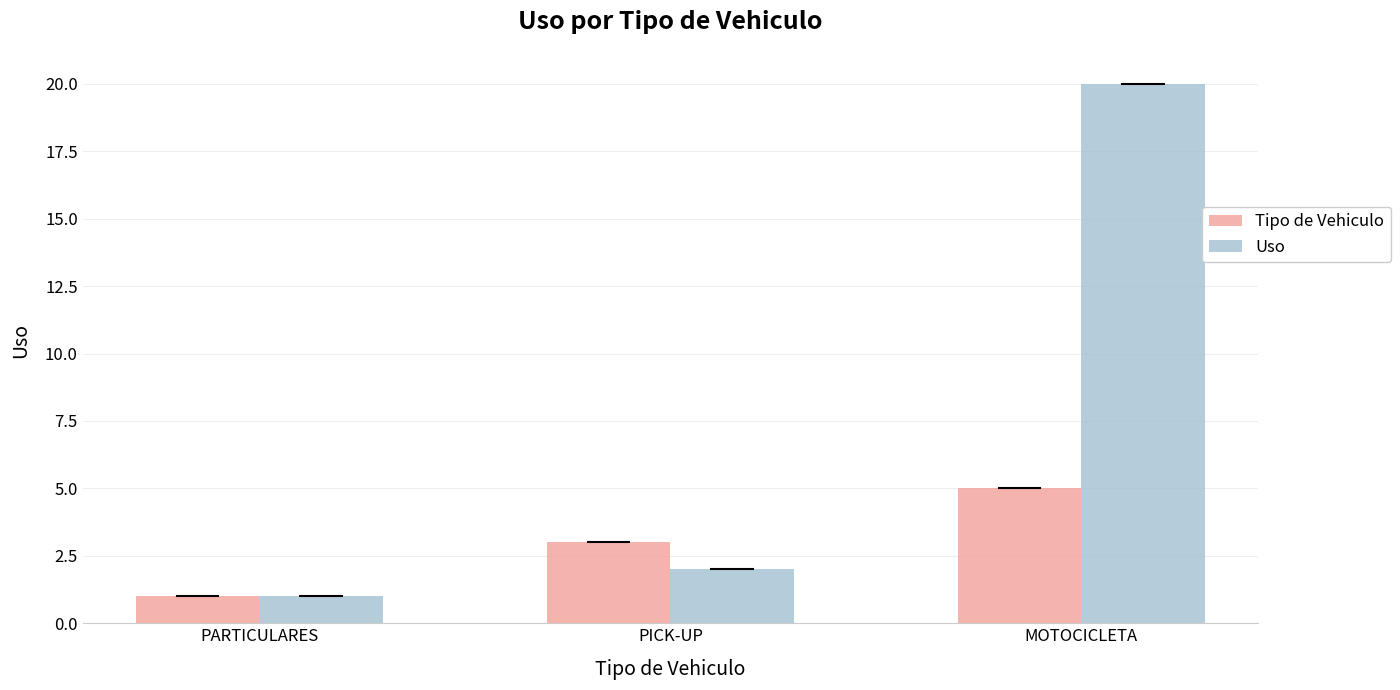

True or false: Tipo de Vehiculo has a value of 3 at PICK-UP.

True